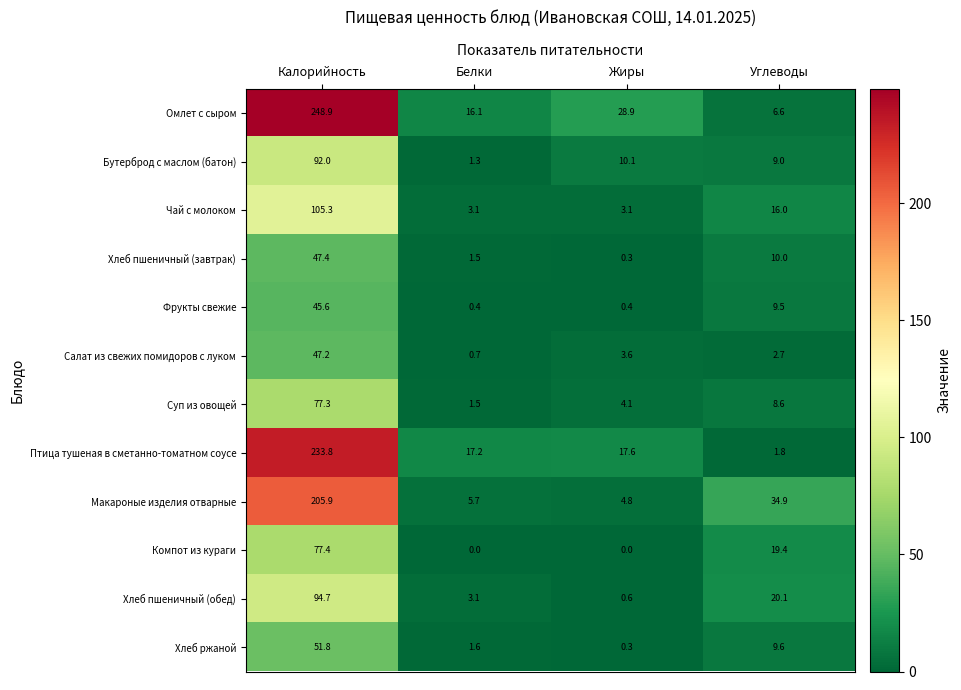

The value of Хлеб ржаной at Углеводы is 4.4. True or false?

False